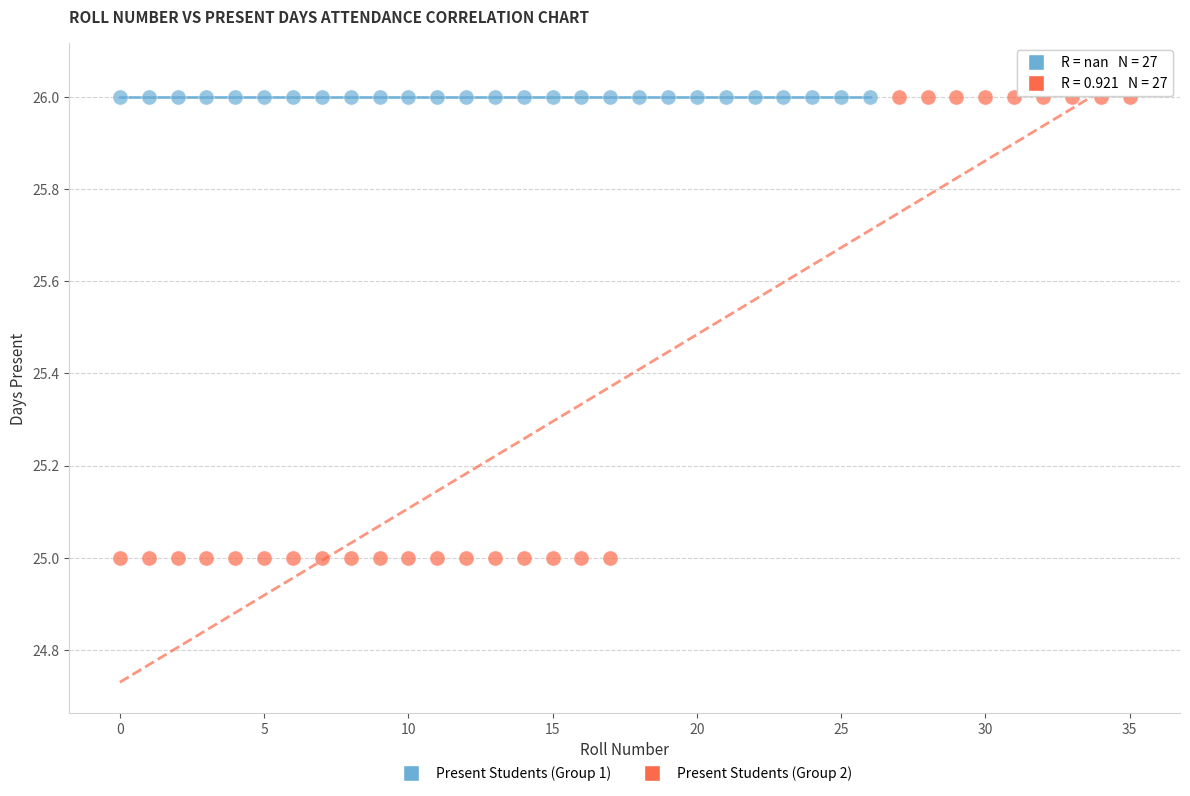

Which series contains the lowest Y value?

Present Students (Group 2)